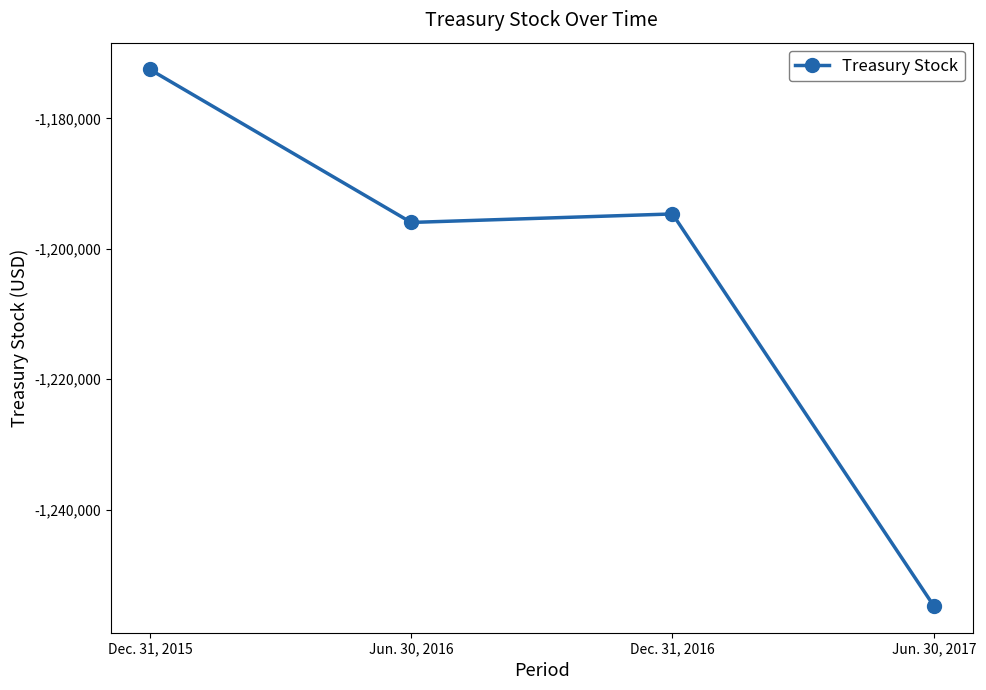

Reading right to left, extract all data points from this chart.

Jun. 30, 2017=-1254759	Dec. 31, 2016=-1194645	Jun. 30, 2016=-1195949	Dec. 31, 2015=-1172490